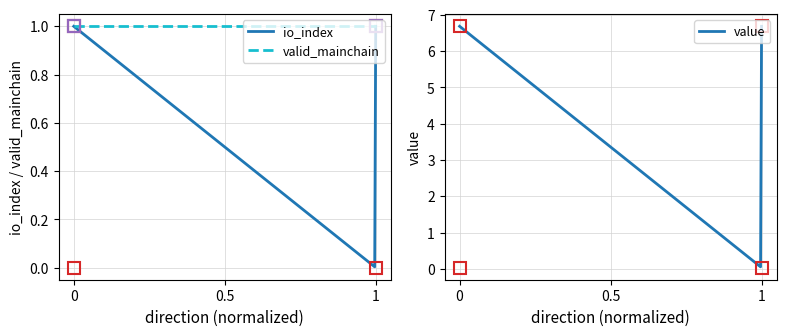

How many series are shown in this chart?

2